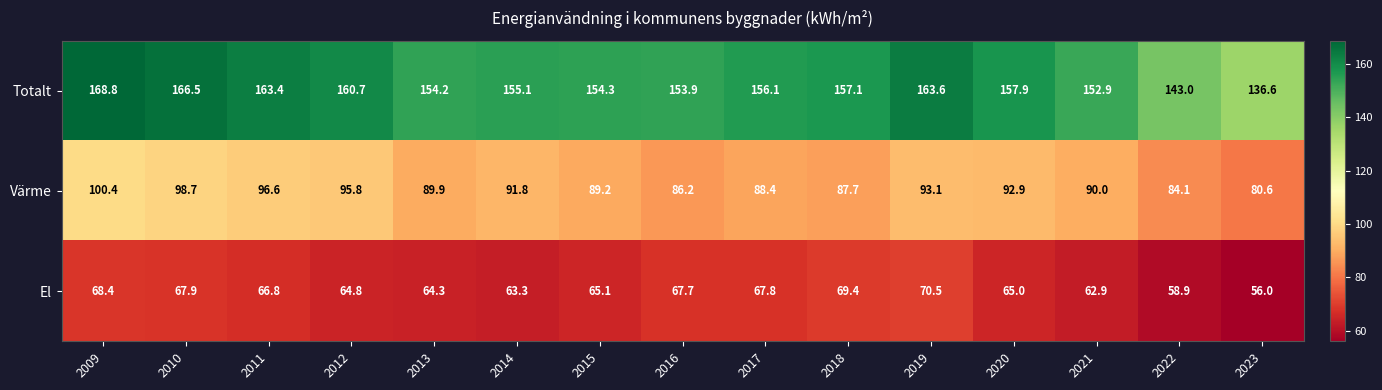

Read the Totalt value at 2011.

163.4